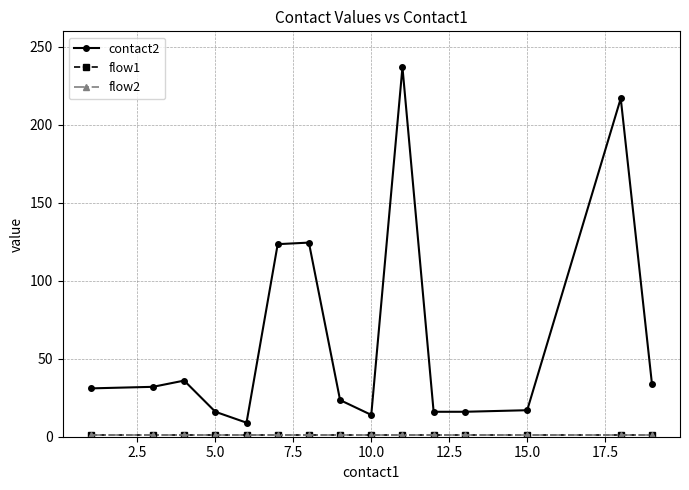

Does the chart have visible grid lines?

Yes